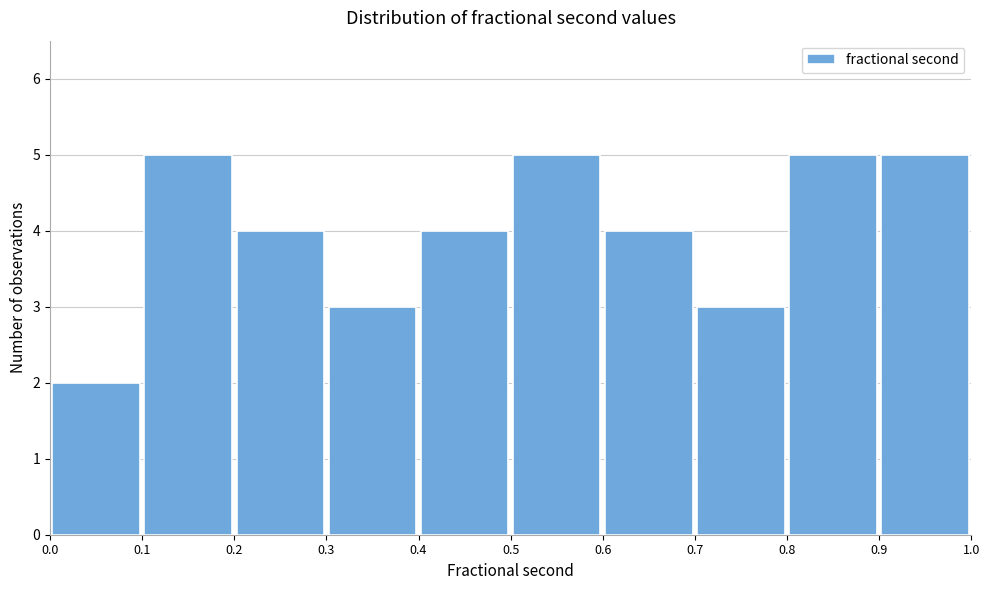

Reading left to right, transcribe this chart: for each bar, give the range it covers on the x-axis and its height. The values are not printed on the chart, so give them approximately, as read against the axis.

0.0 to 0.1: 2
0.1 to 0.2: 5
0.2 to 0.3: 4
0.3 to 0.4: 3
0.4 to 0.5: 4
0.5 to 0.6: 5
0.6 to 0.7: 4
0.7 to 0.8: 3
0.8 to 0.9: 5
0.9 to 1.0: 5